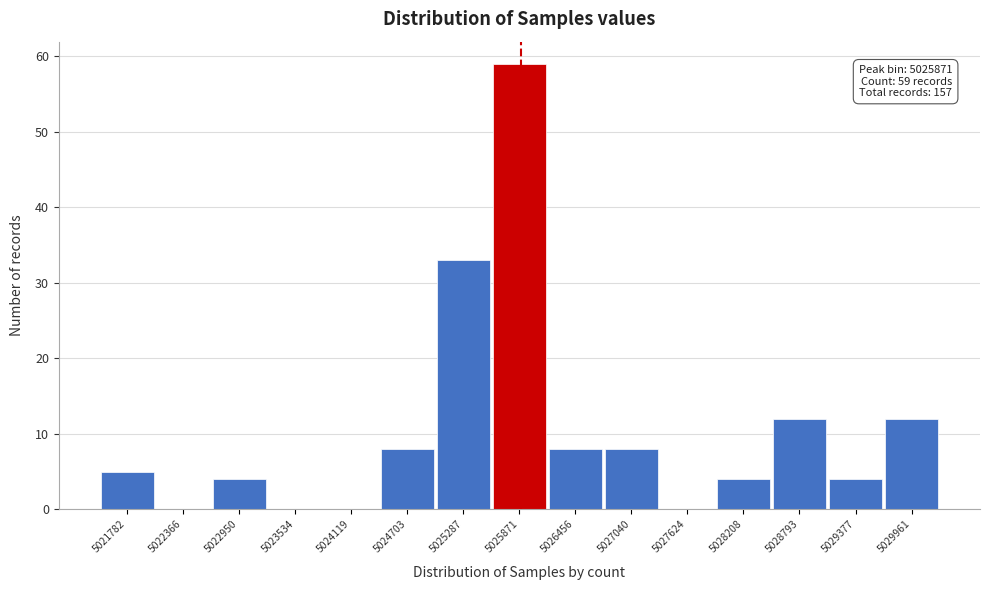

Reading left to right, transcribe all the data shown in this chart.

5021782=5	5022366=0	5022950=4	5023534=0	5024119=0	5024703=8	5025287=33	5025871=59	5026456=8	5027040=8	5027624=0	5028208=4	5028793=12	5029377=4	5029961=12